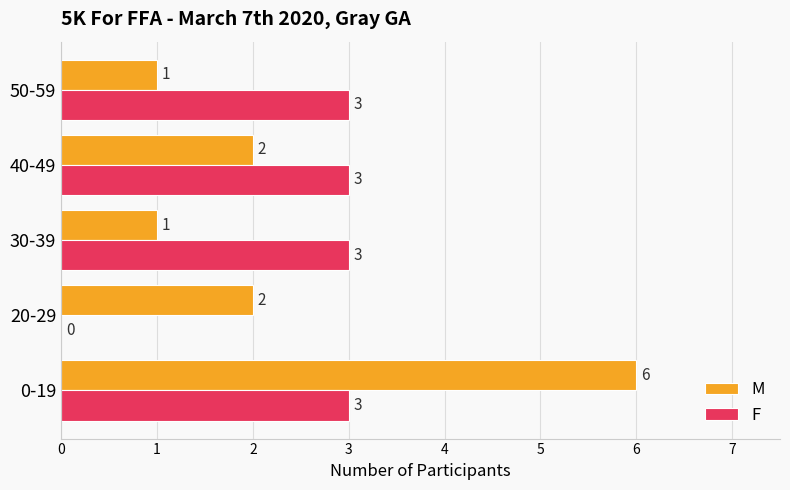

What is the sum of all M values?

12